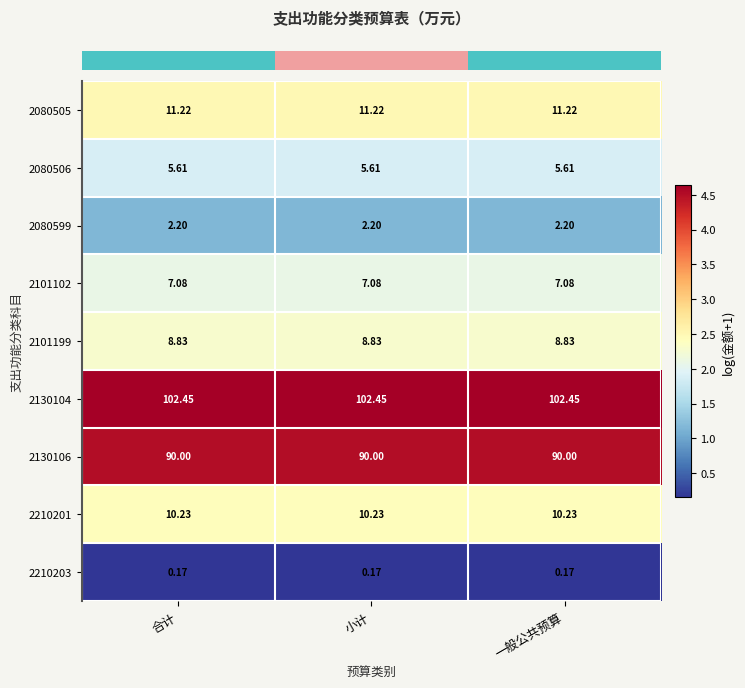

Is the value of 2080506 at 合计 greater than the value of 2101102 at 小计?

No